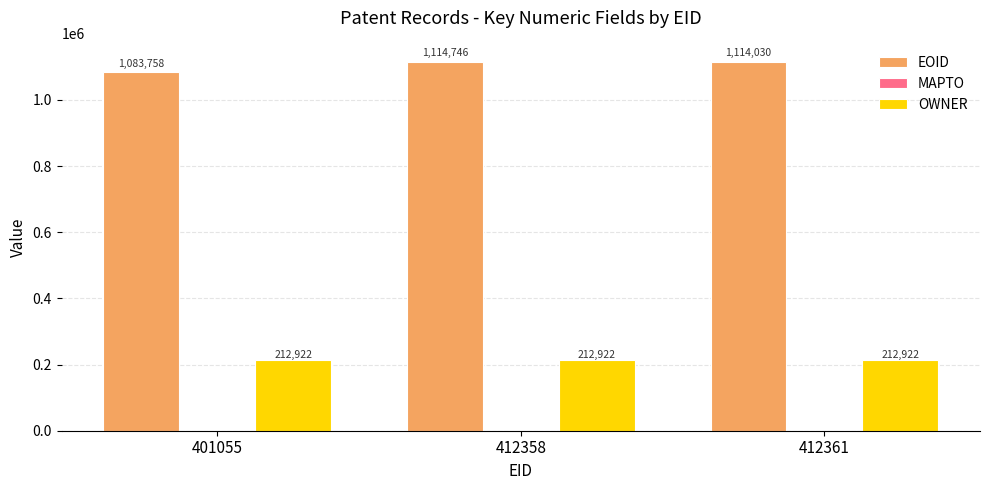

True or false: OWNER has a value of 286834 at 412358.

False